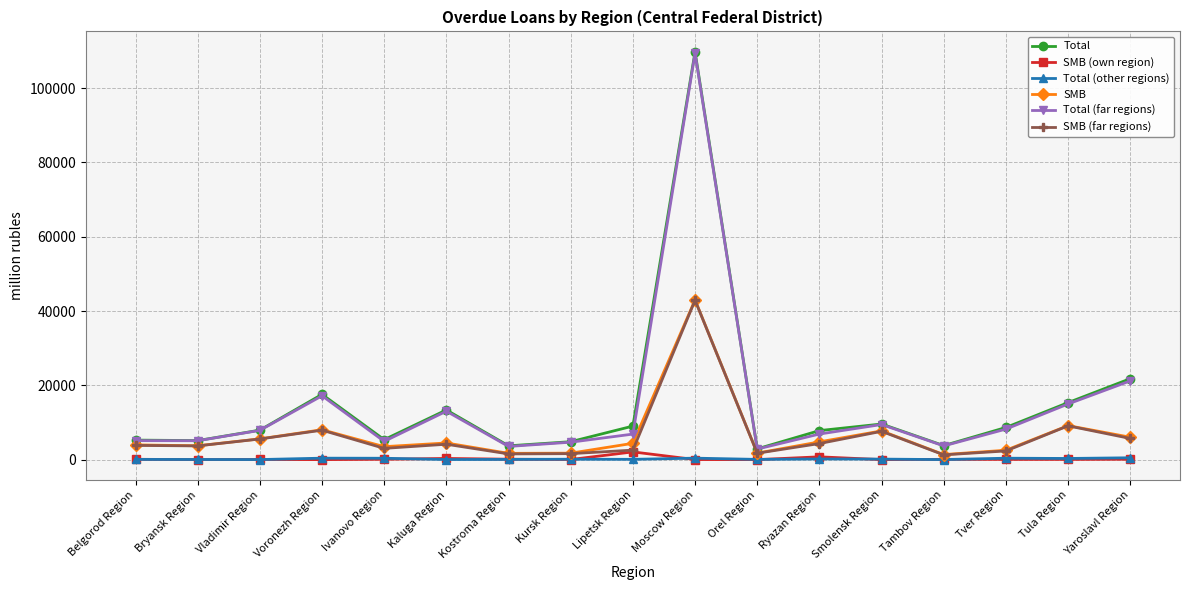

At which label does Total (other regions) first exceed 110?

Voronezh Region